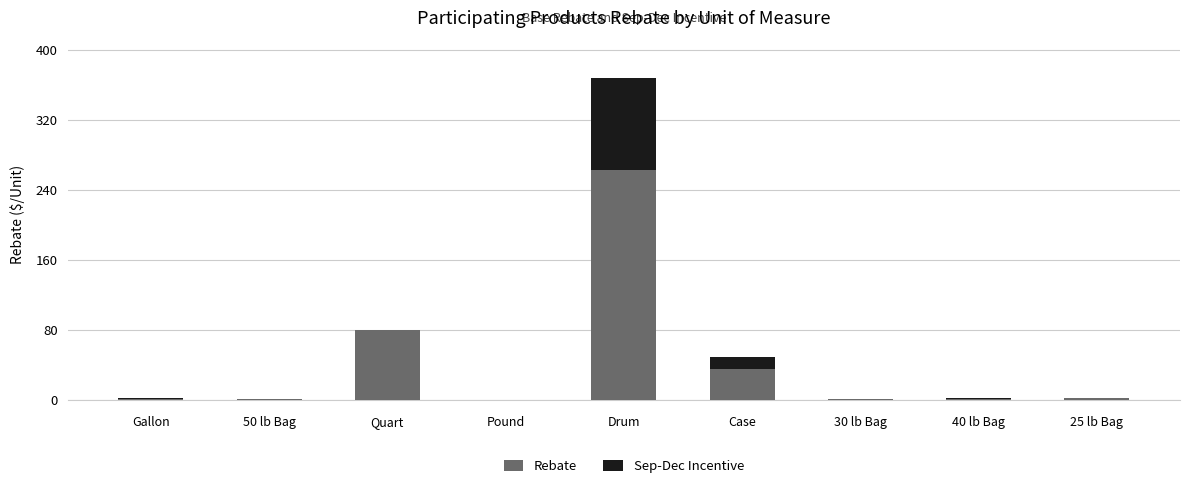

At which category is the sum across all series the highest?

Drum